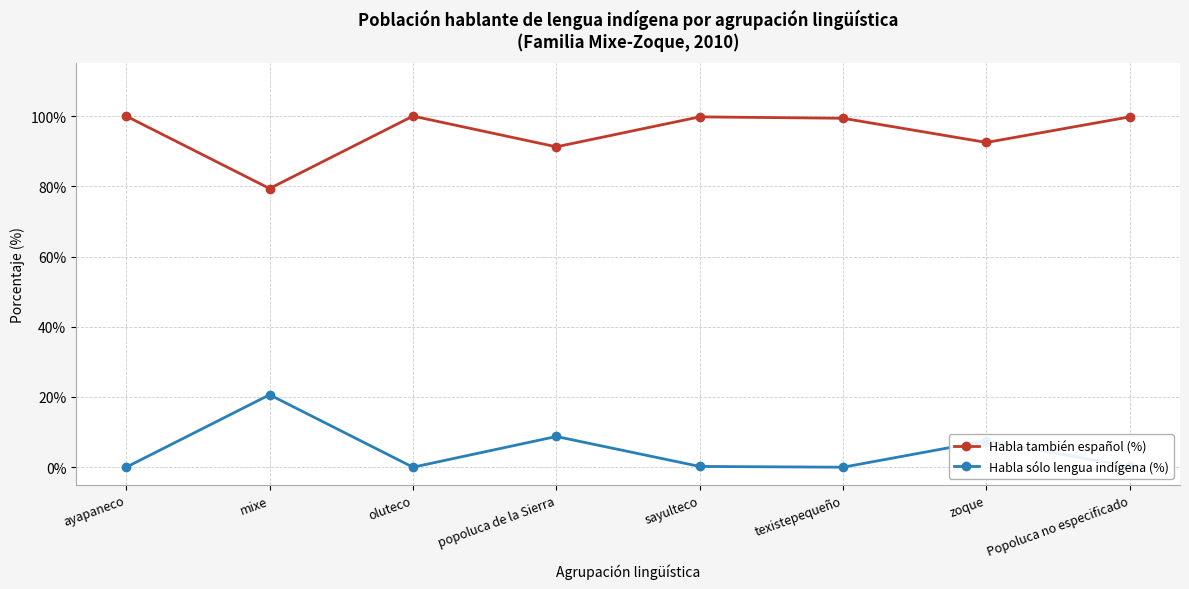

How many categories are shown in the chart?

8